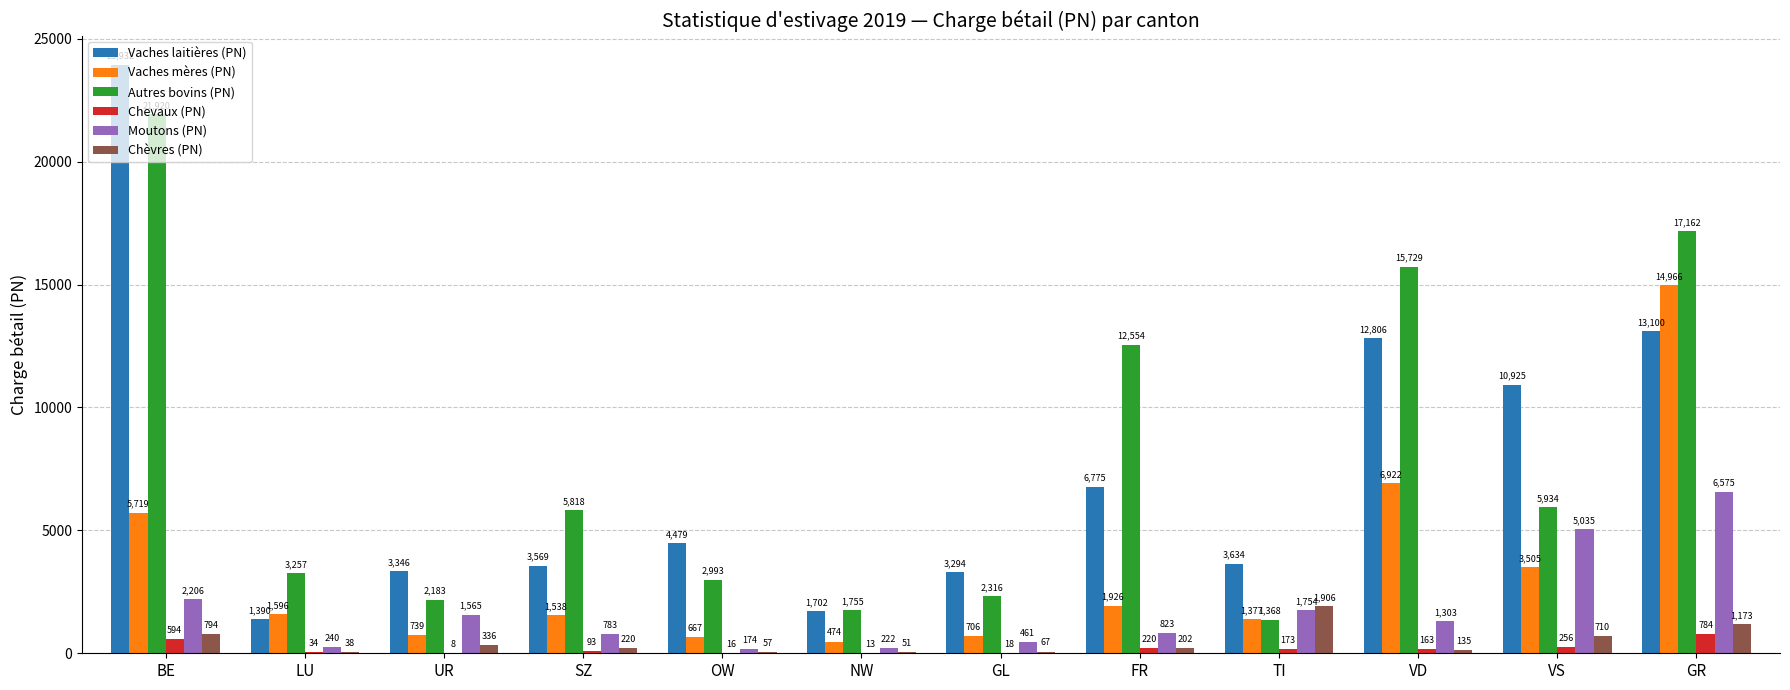

The Autres bovins (PN) series shows 30445.0 at GR. True or false?

False